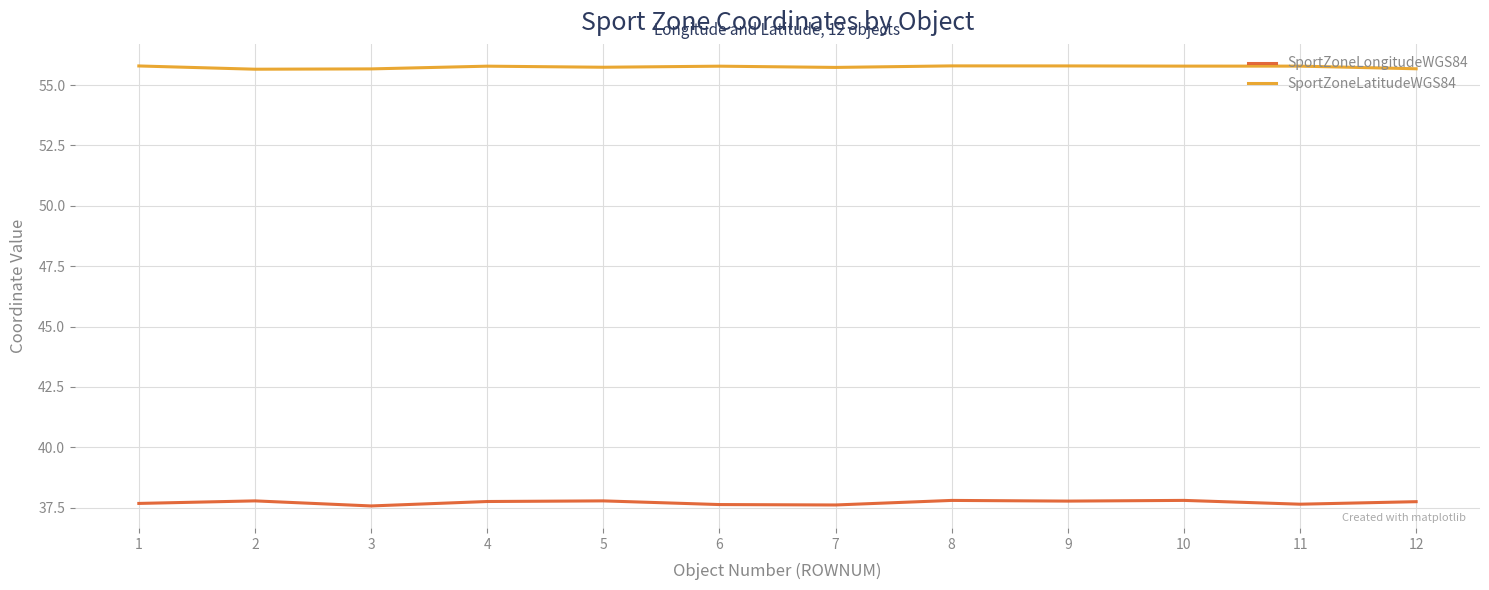

Is the value of SportZoneLongitudeWGS84 at 11 greater than the value of SportZoneLatitudeWGS84 at 6?

No